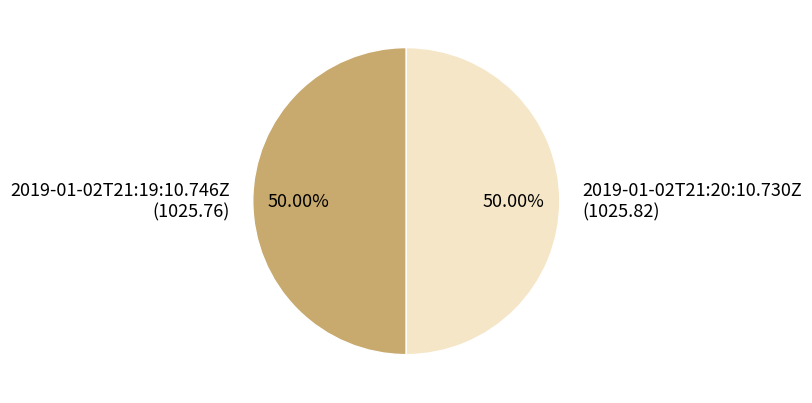

Approximately how many times larger is the value at 2019-01-02T21:19:10.746Z compared to 2019-01-02T21:20:10.730Z?

1.0